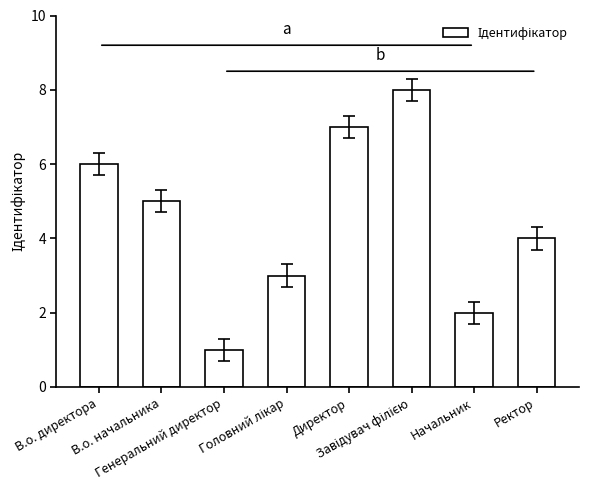

What is the sum of all values?

36